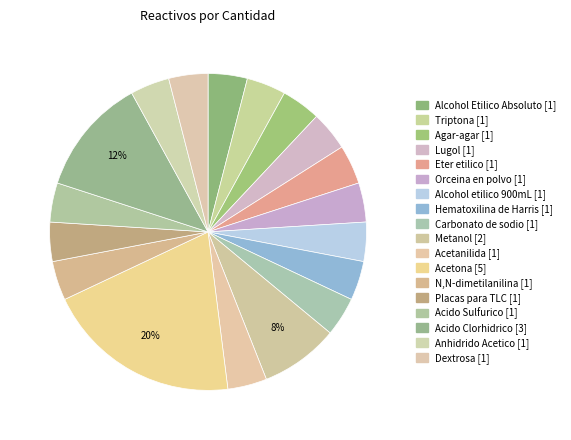

How many segments does this pie chart have?

18